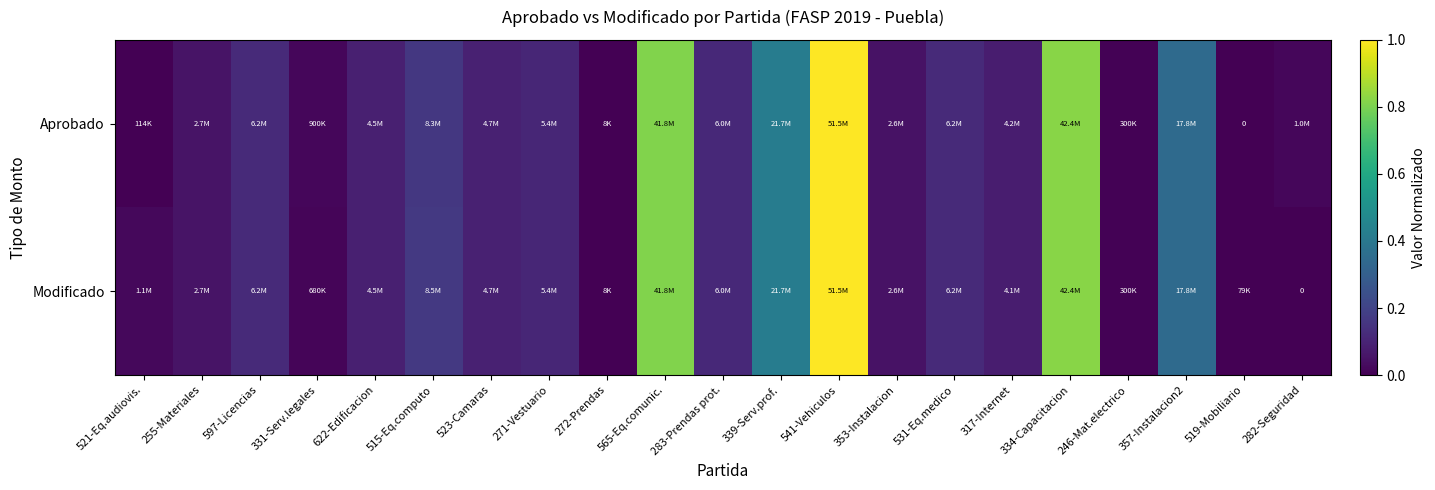

Rank the categories by Modificado value from highest to lowest.

541-Vehiculos, 334-Capacitacion, 565-Eq.comunic., 339-Serv.prof., 357-Instalacion2, 515-Eq.computo, 597-Licencias, 531-Eq.medico, 283-Prendas prot., 271-Vestuario, 523-Camaras, 622-Edificacion, 317-Internet, 255-Materiales, 353-Instalacion, 521-Eq.audiovis., 331-Serv.legales, 246-Mat.electrico, 519-Mobiliario, 272-Prendas, 282-Seguridad